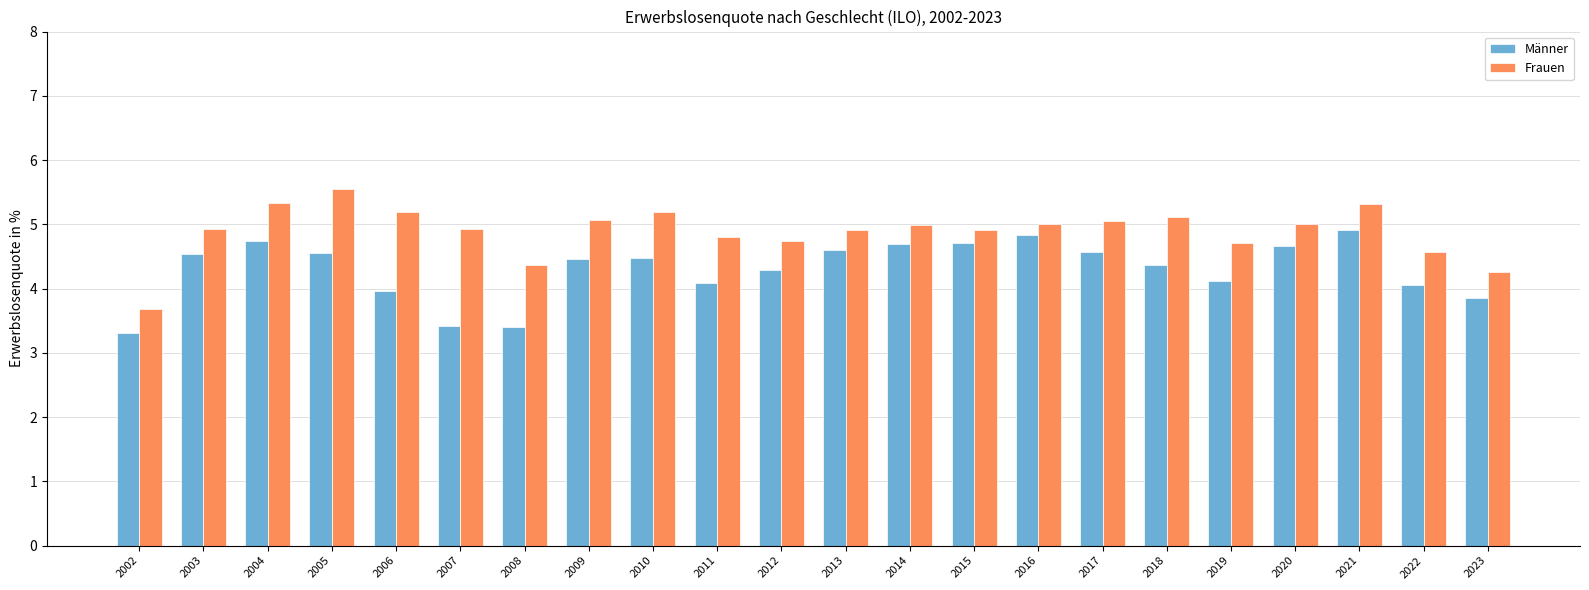

Rank the series by their average value, from highest to lowest.

Frauen, Männer